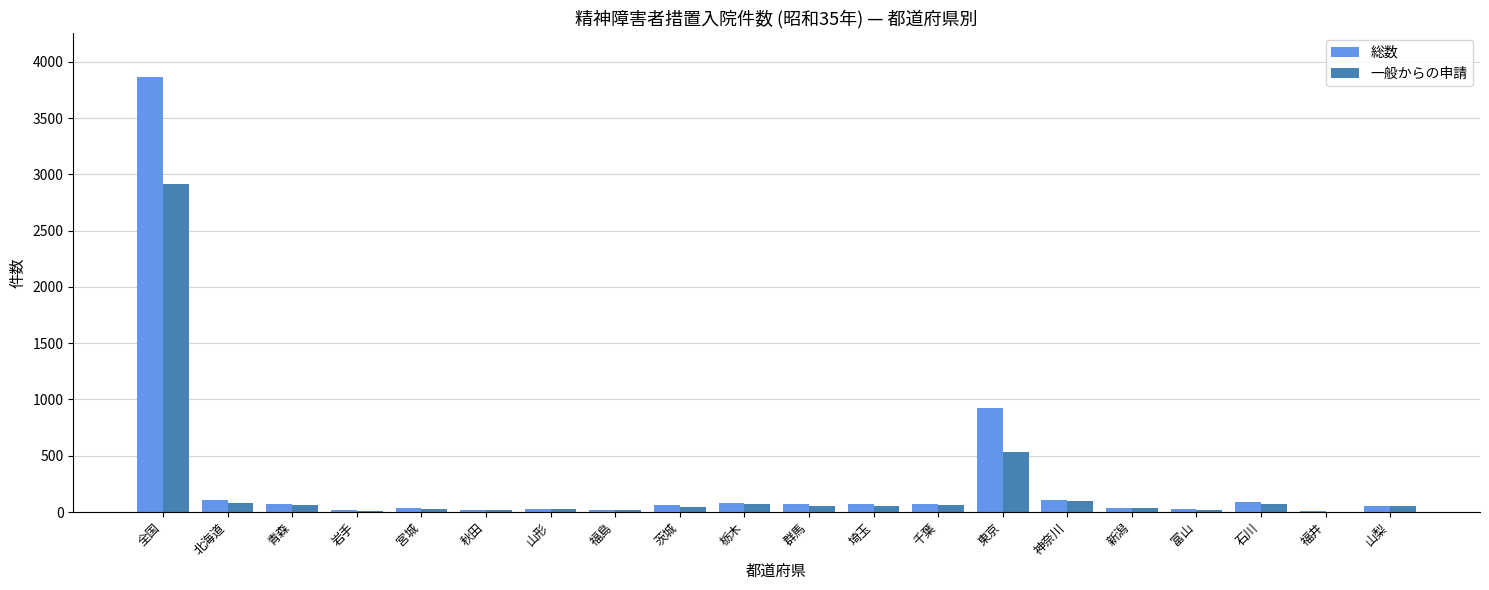

At which category is the sum across all series the highest?

全国